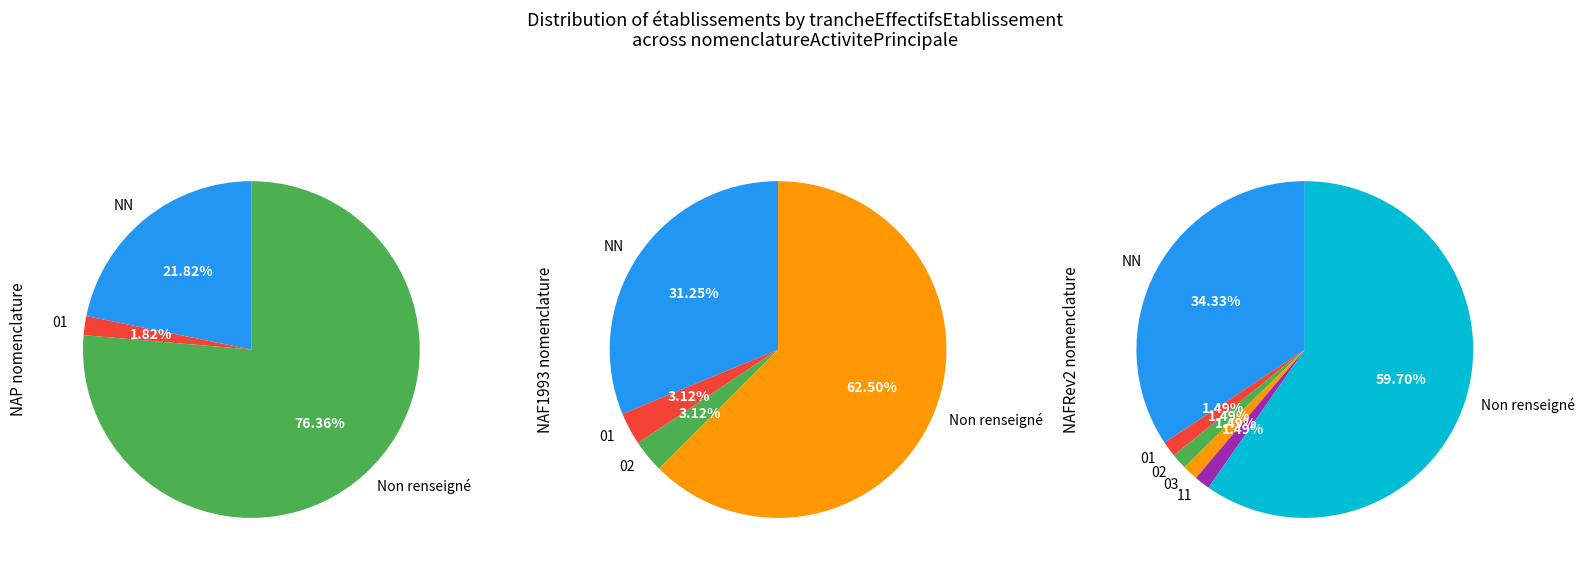

What percentage is the 01 slice, to the nearest percent?

2%